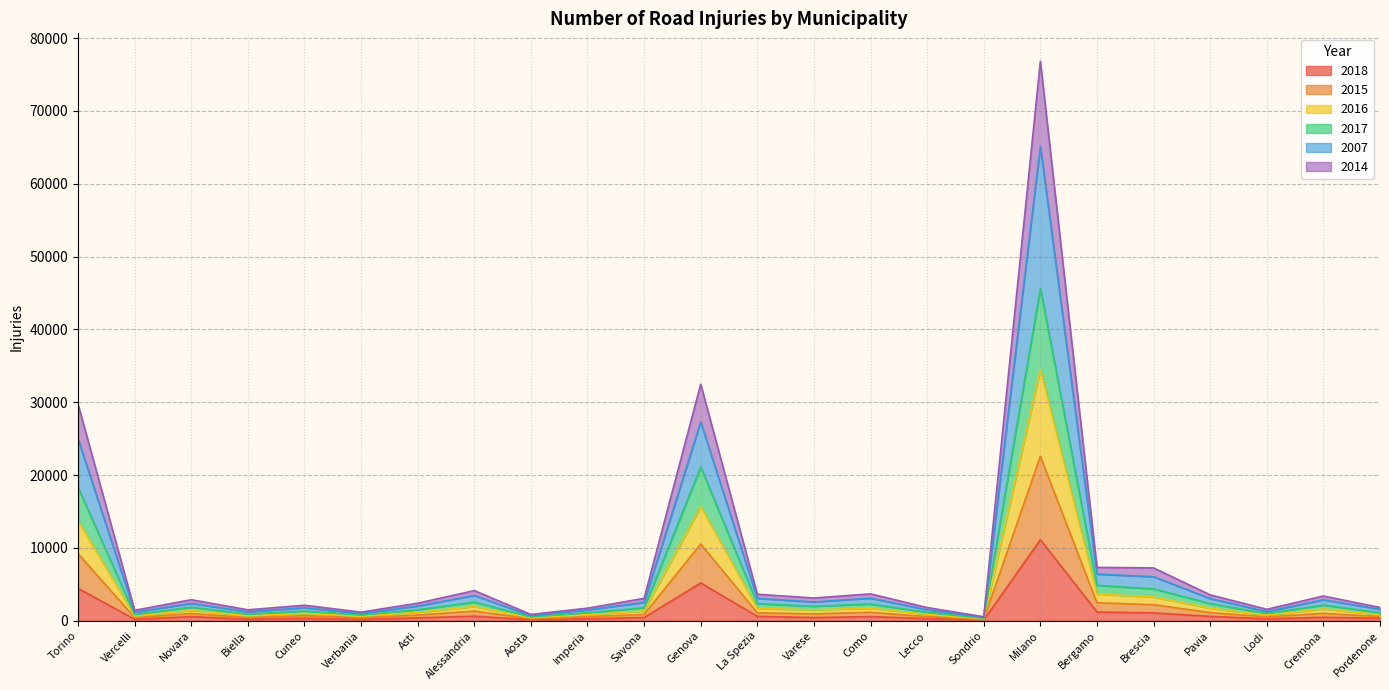

Which category has the highest value in the 2018 series?

Milano